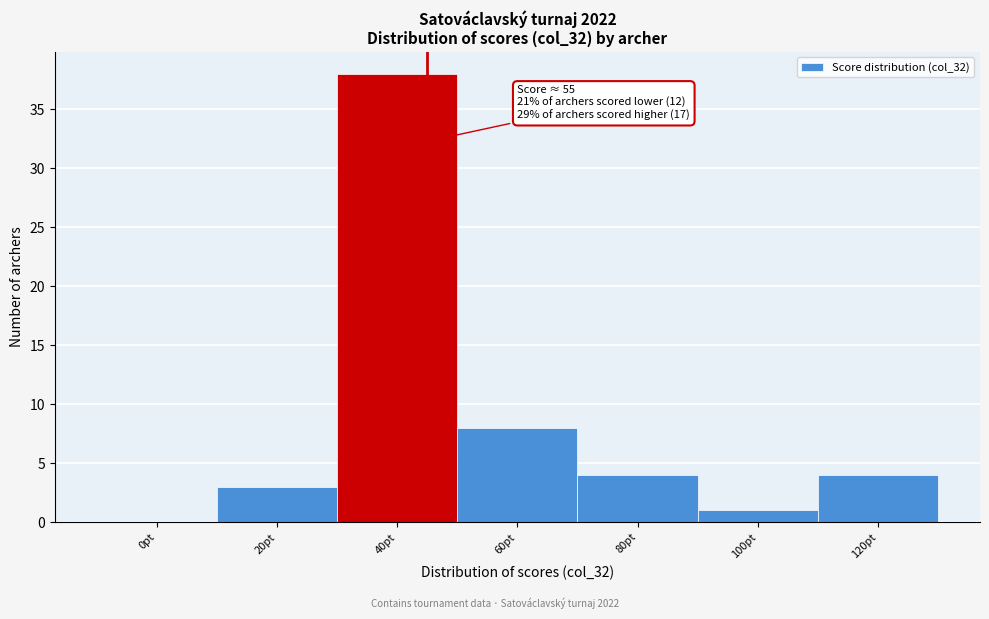

Reading left to right, transcribe all the data shown in this chart.

0pt=0	20pt=3	40pt=38	60pt=8	80pt=4	100pt=1	120pt=4